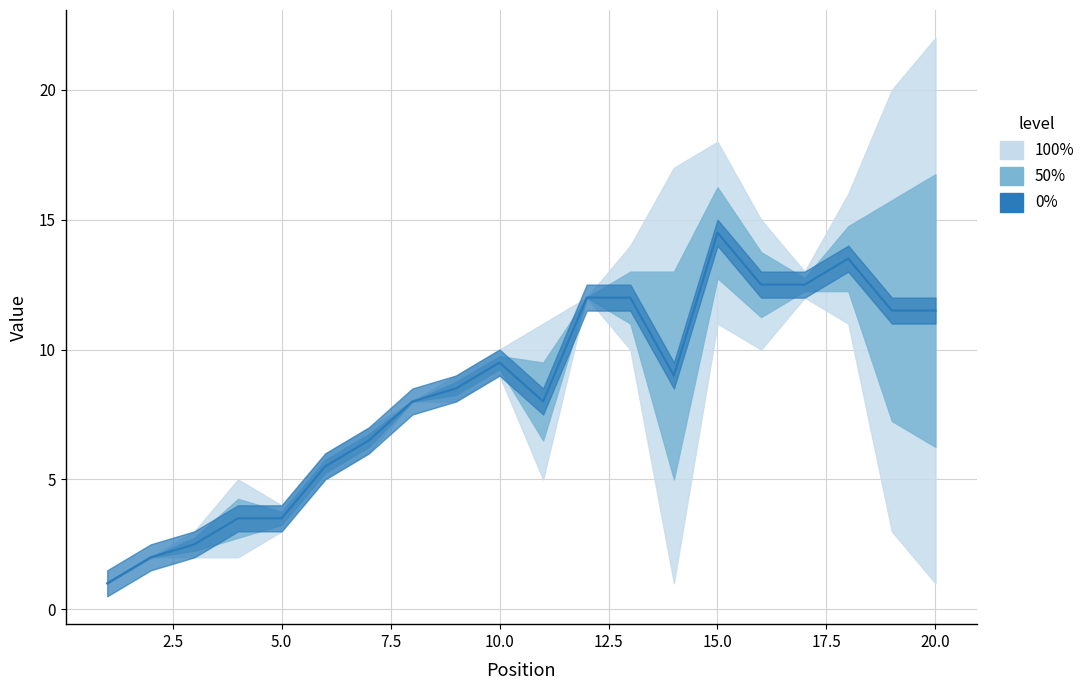

What is the difference between the Position values at Position and 13?

13